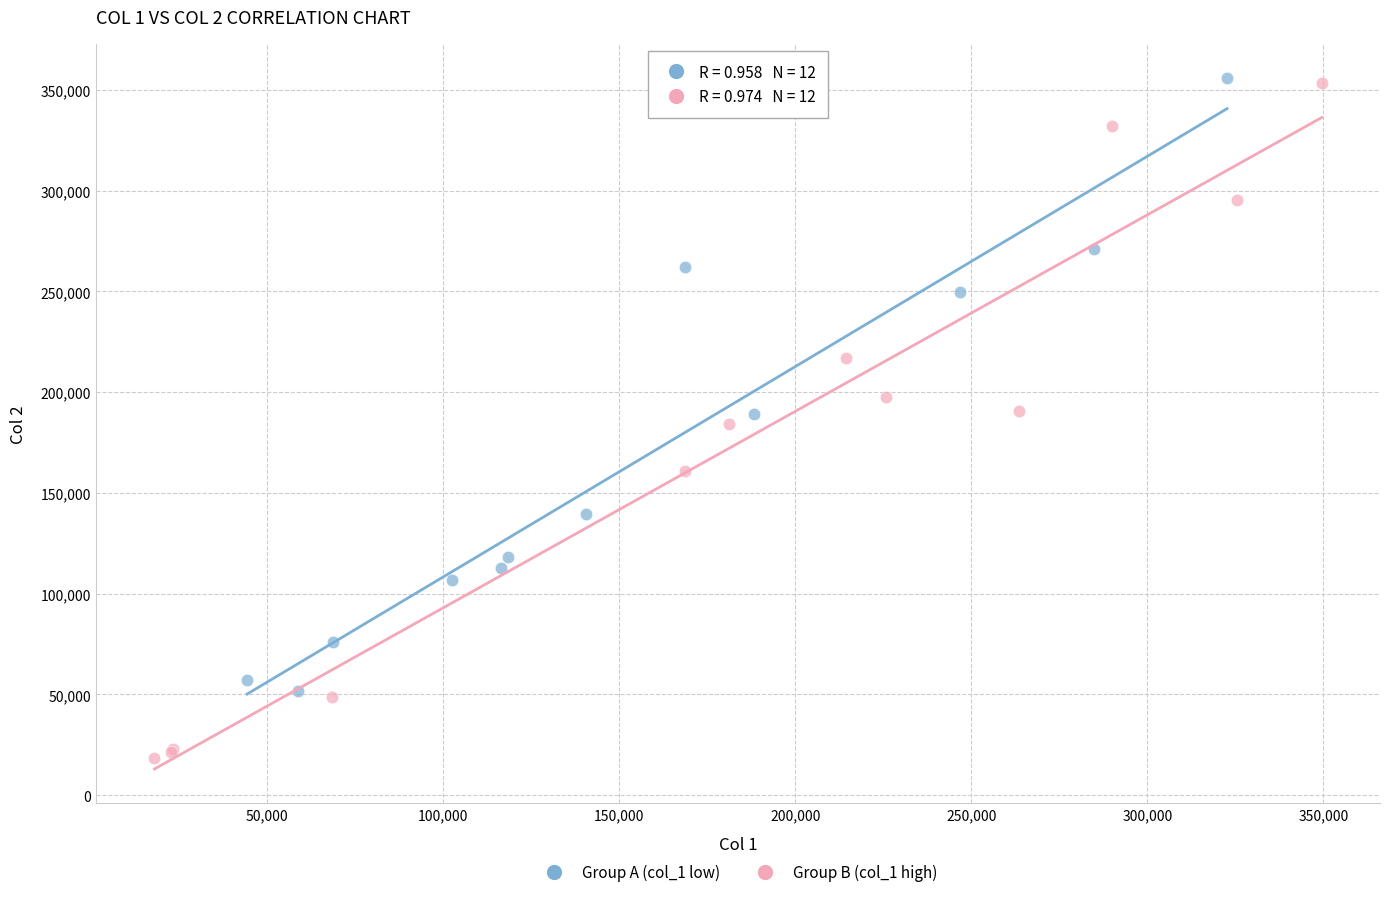

Which series contains the lowest Y value?

Group B (col_1 high)